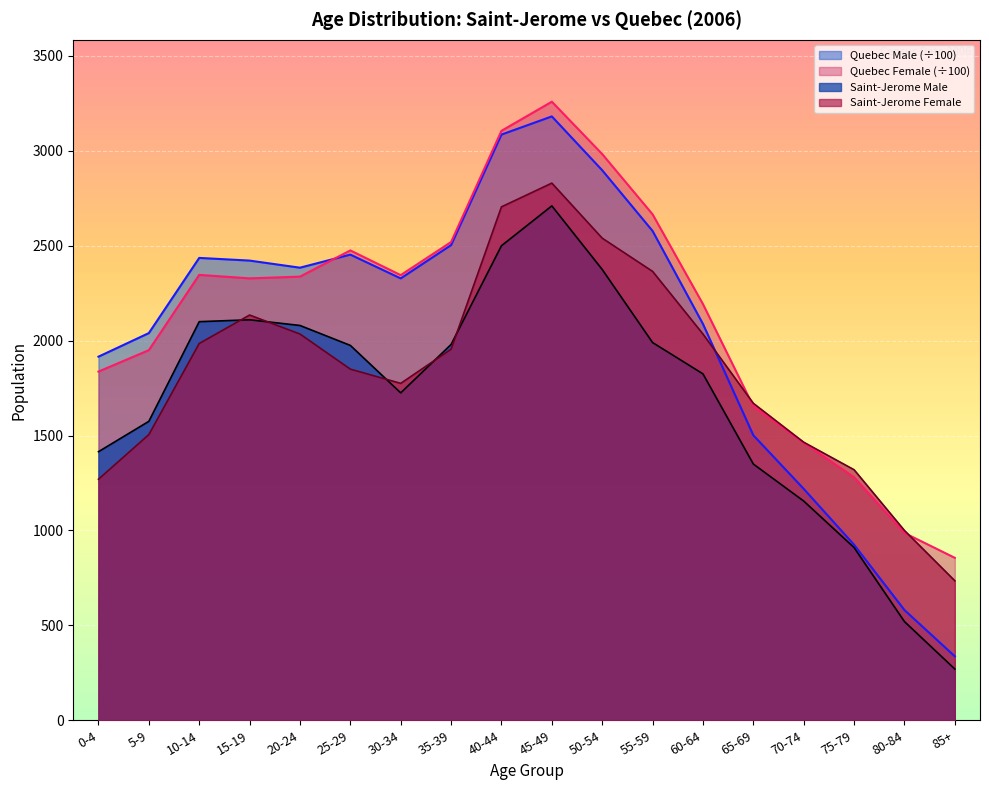

What is the difference between the Quebec Female values at 60-64 and 15-19?

135.5